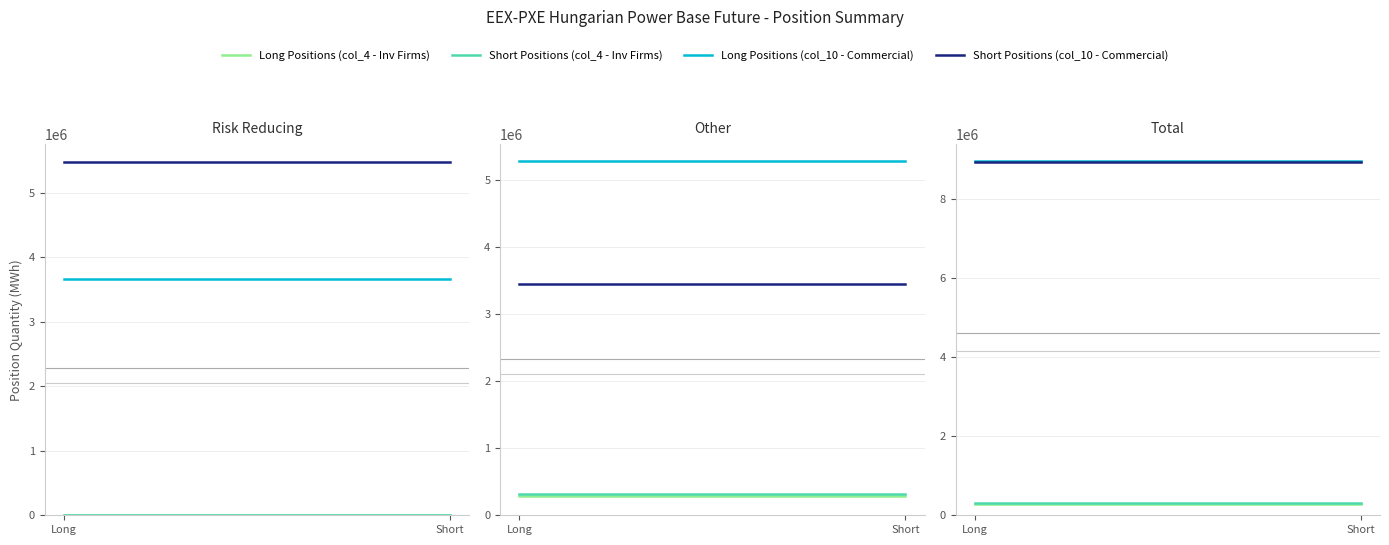

Which series has the largest total across all categories?

Long Positions (col_10 - Commercial)